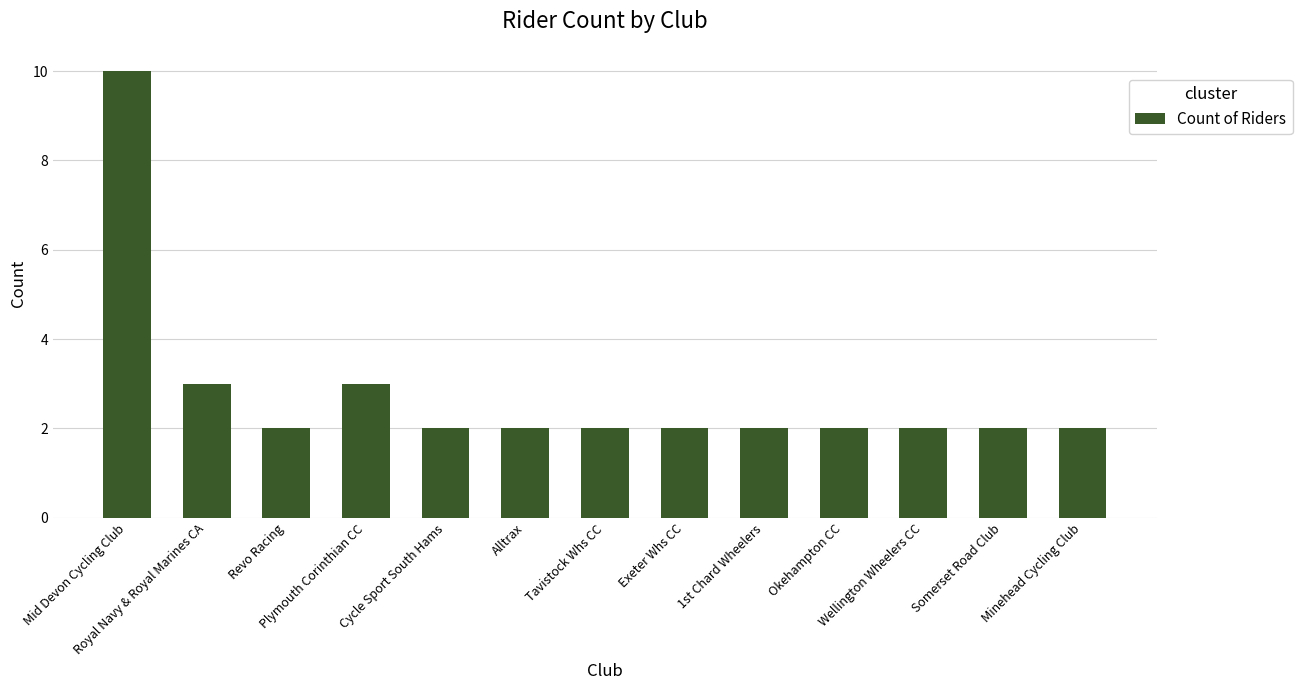

What is the sum of all values?

36